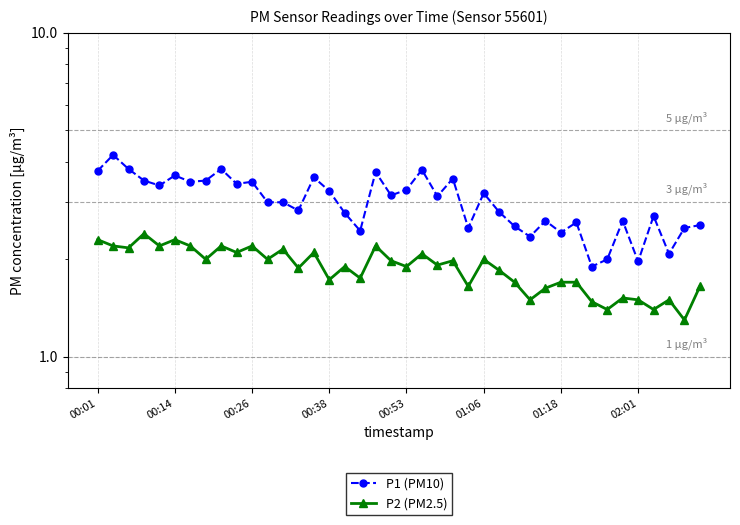

How many lines are shown in the chart?

2